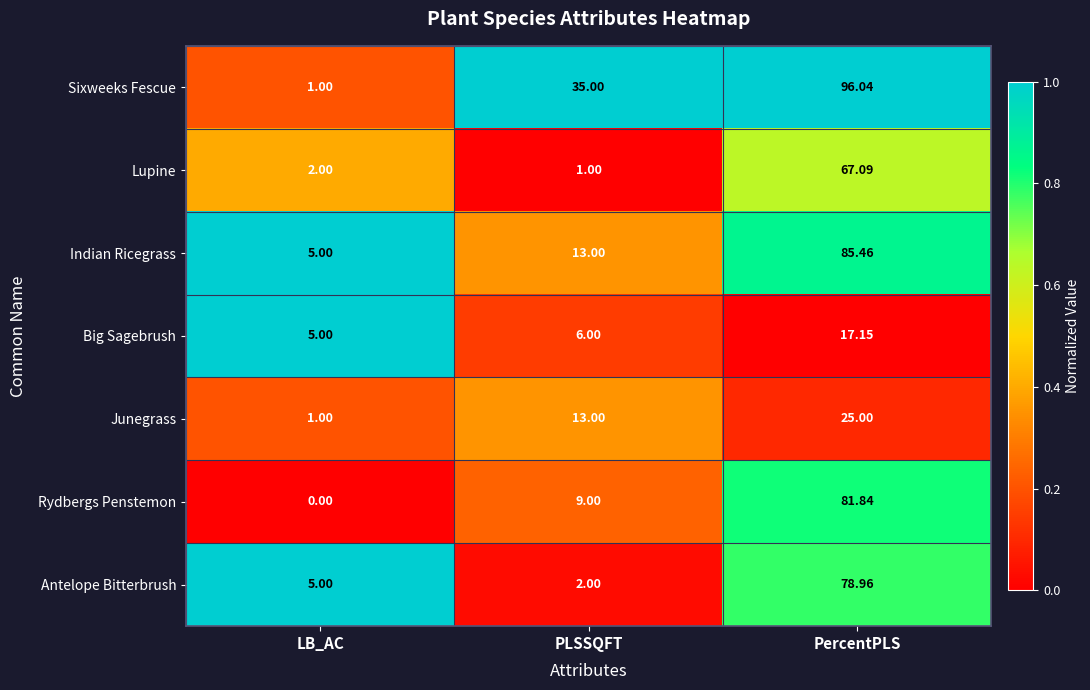

At which label does Rydbergs Penstemon reach its peak?

PercentPLS